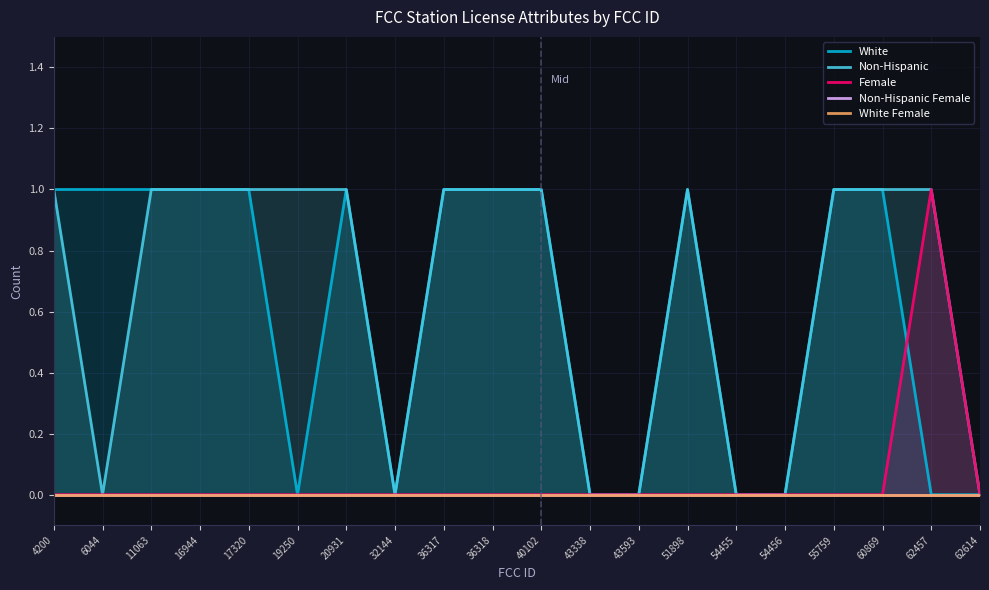

True or false: White Female has more than 0 interior local peaks.

False